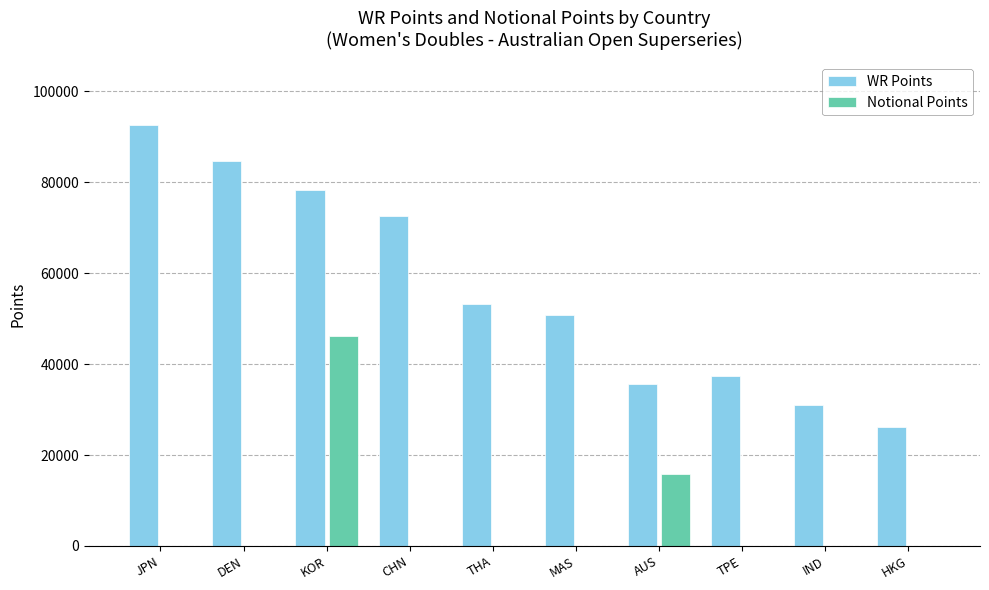

Is it true that WR Points equals 50767 at MAS?

True